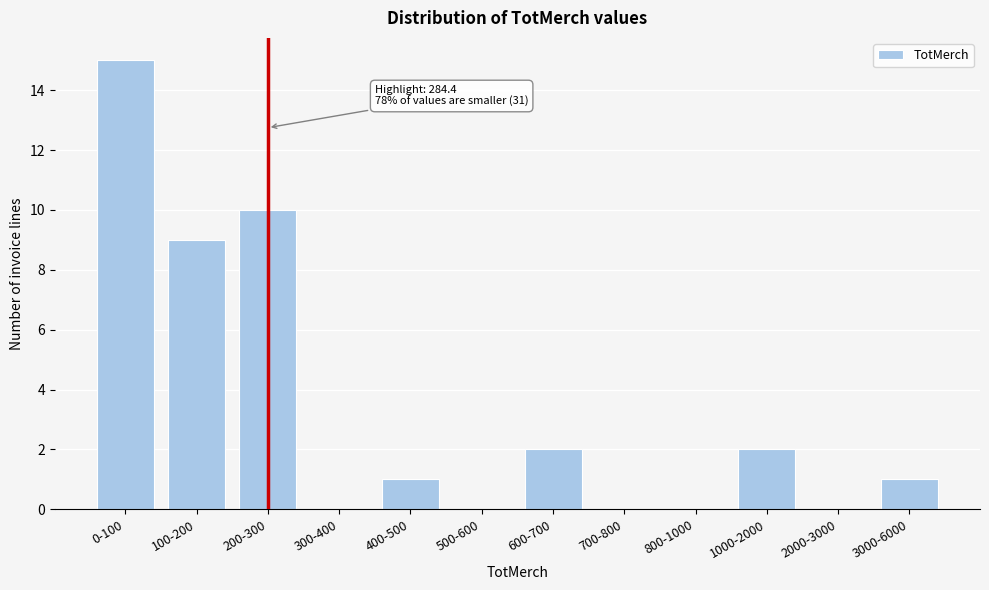

Reading left to right, extract all data points from this chart.

0-100=15	100-200=9	200-300=10	300-400=0	400-500=1	500-600=0	600-700=2	700-800=0	800-1000=0	1000-2000=2	2000-3000=0	3000-6000=1